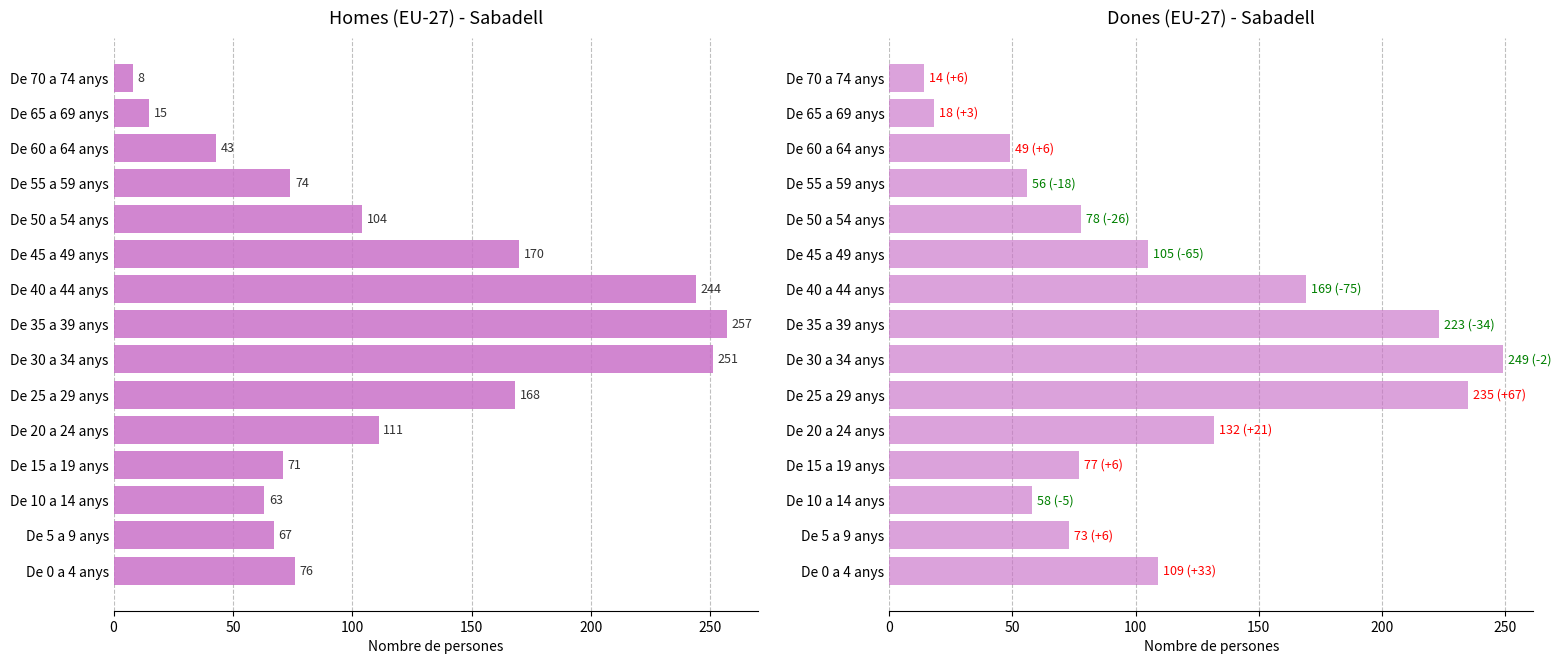

What is the sum of all Homes values?

1722